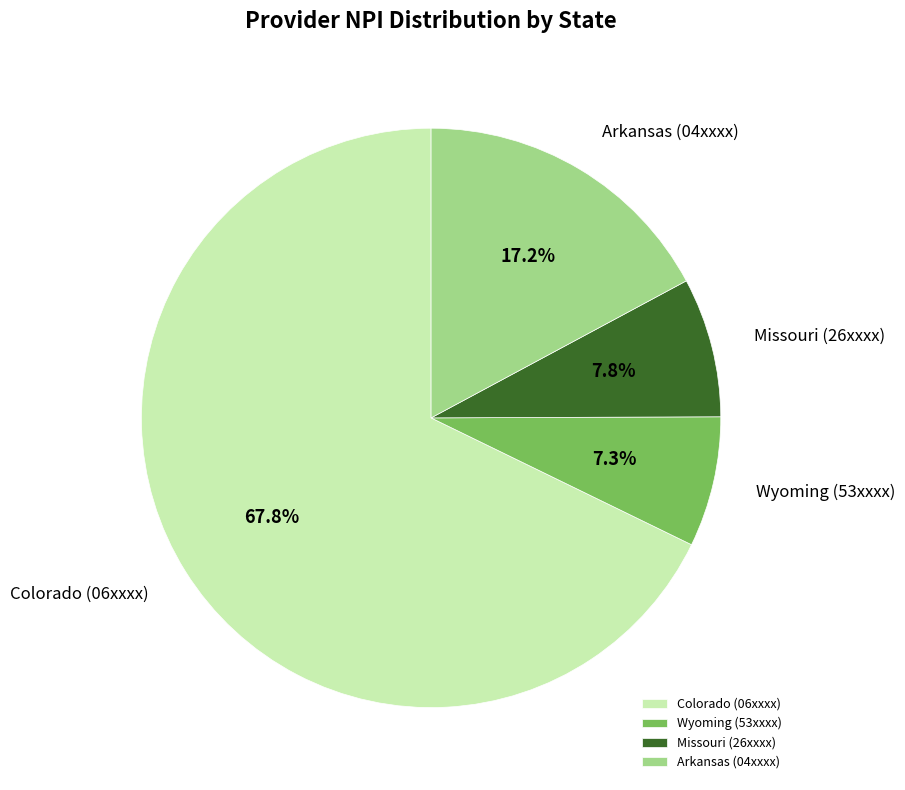

Rank the categories by value from lowest to highest.

Wyoming (53xxxx), Missouri (26xxxx), Arkansas (04xxxx), Colorado (06xxxx)